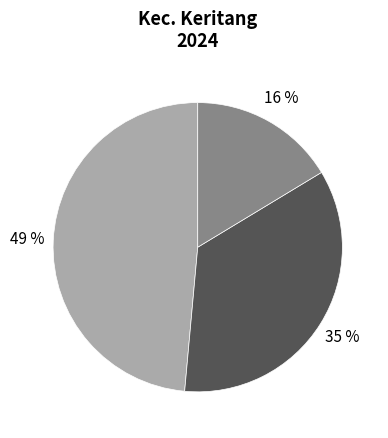

Count the number of slices in the pie.

3